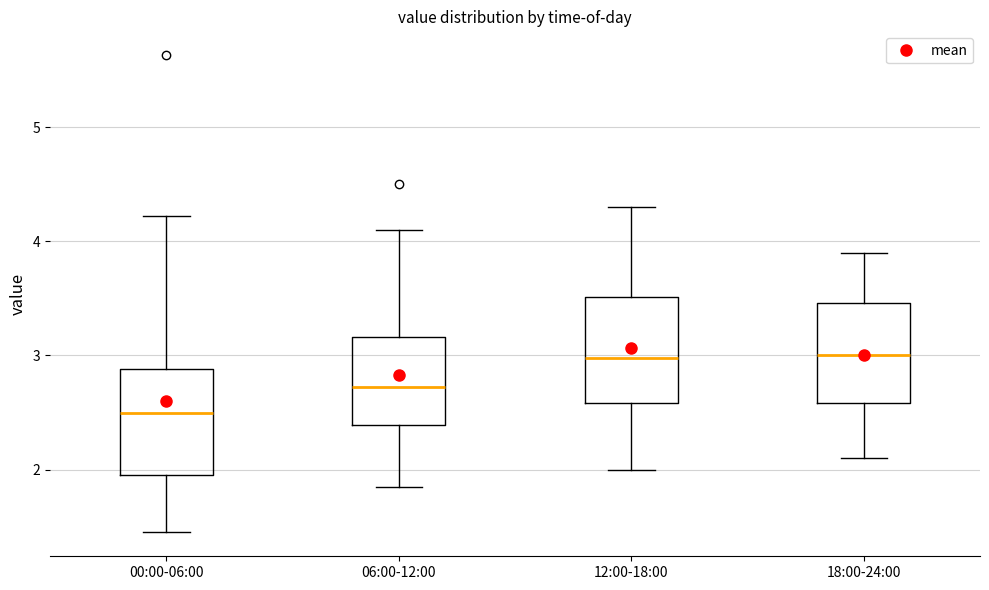

Where does the lower whisker of the box for 12:00-18:00 end on the y-axis? The values are not printed on the chart, so give them approximately, as read against the axis.

2.0